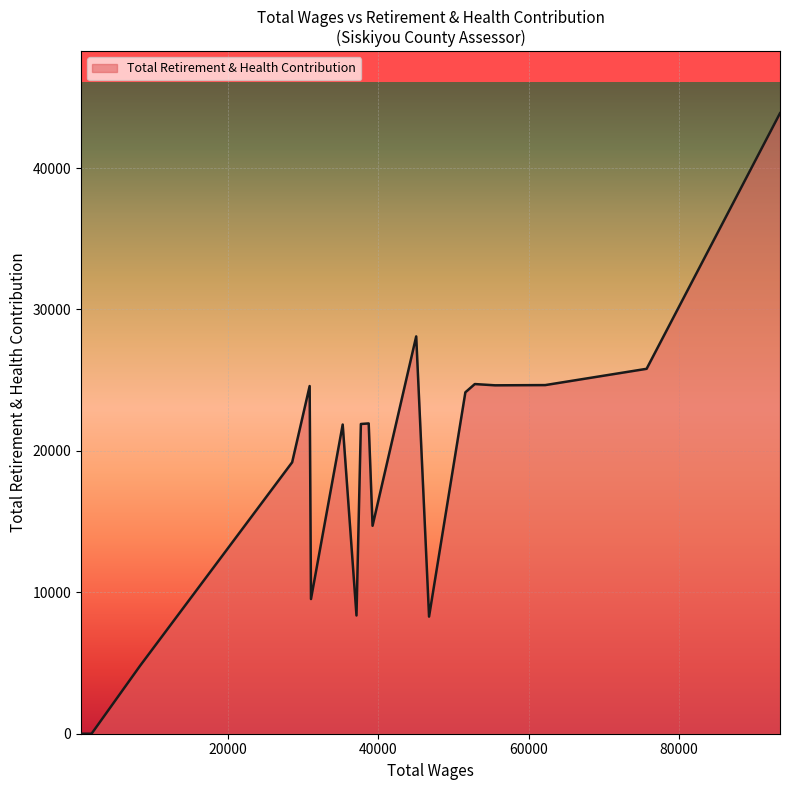

What is the average value?

16719